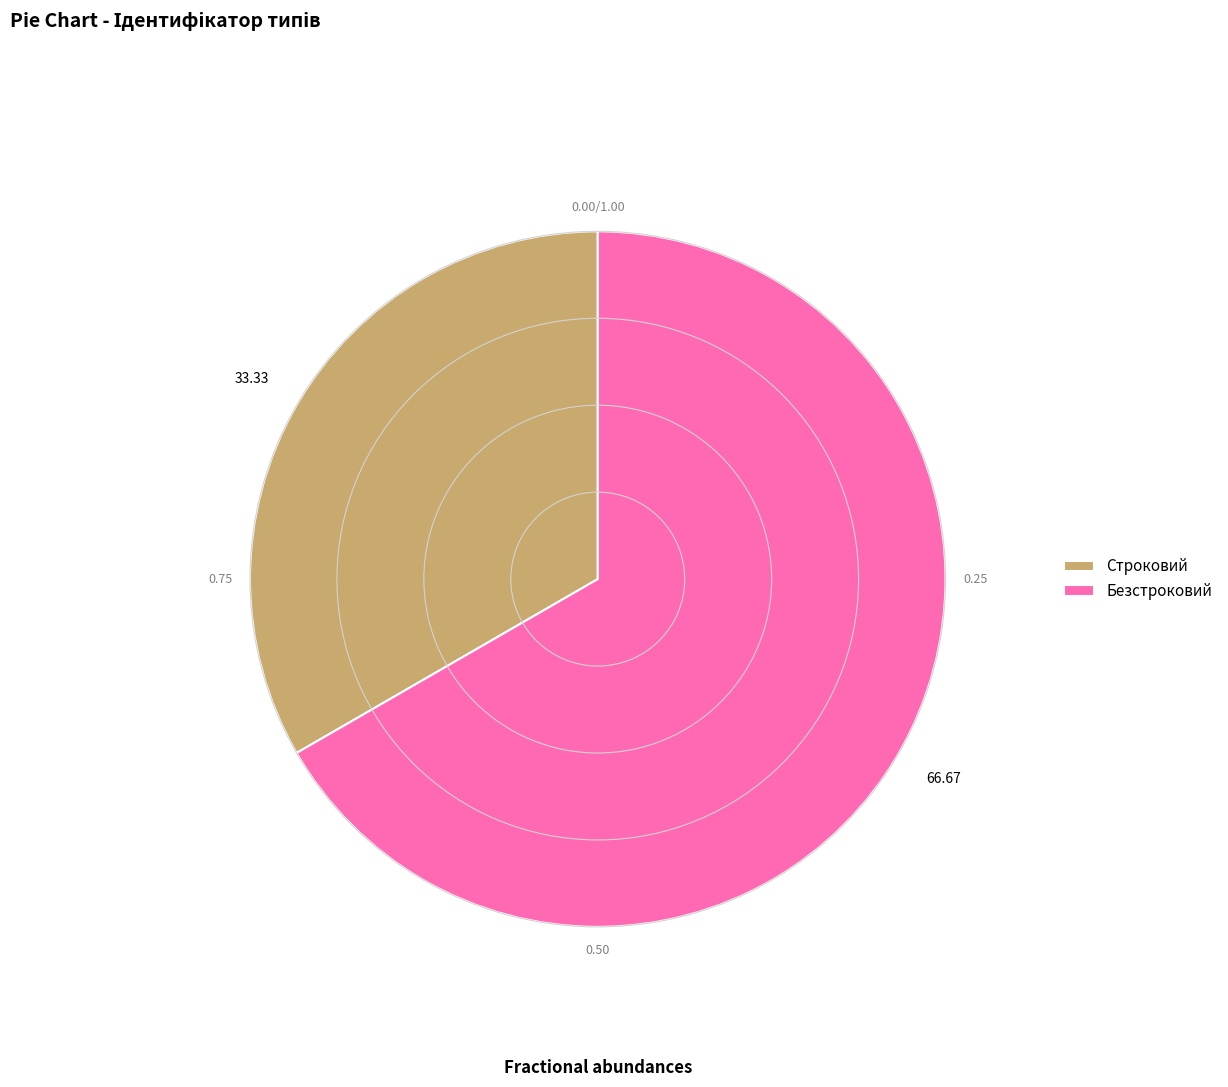

Which slice is the largest?

Безстроковий